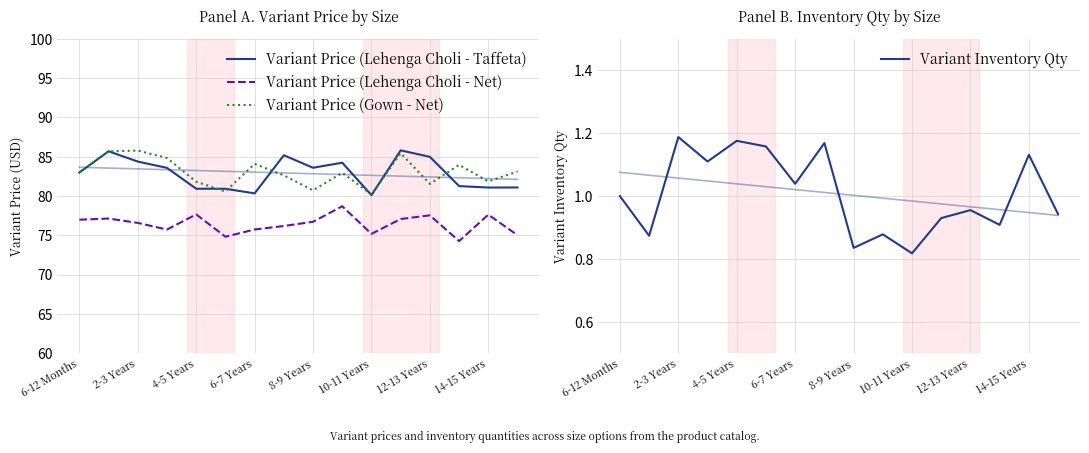

True or false: Variant Inventory Qty and Variant Price (Gown - Net) cross at least once.

False